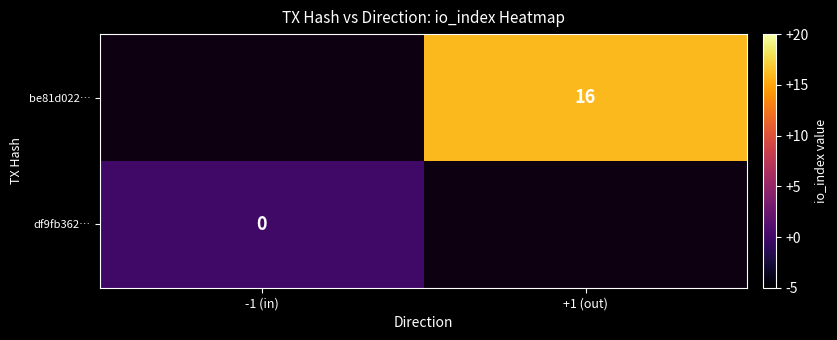

True or false: be81d022… has a value of 16 at +1 (out).

True